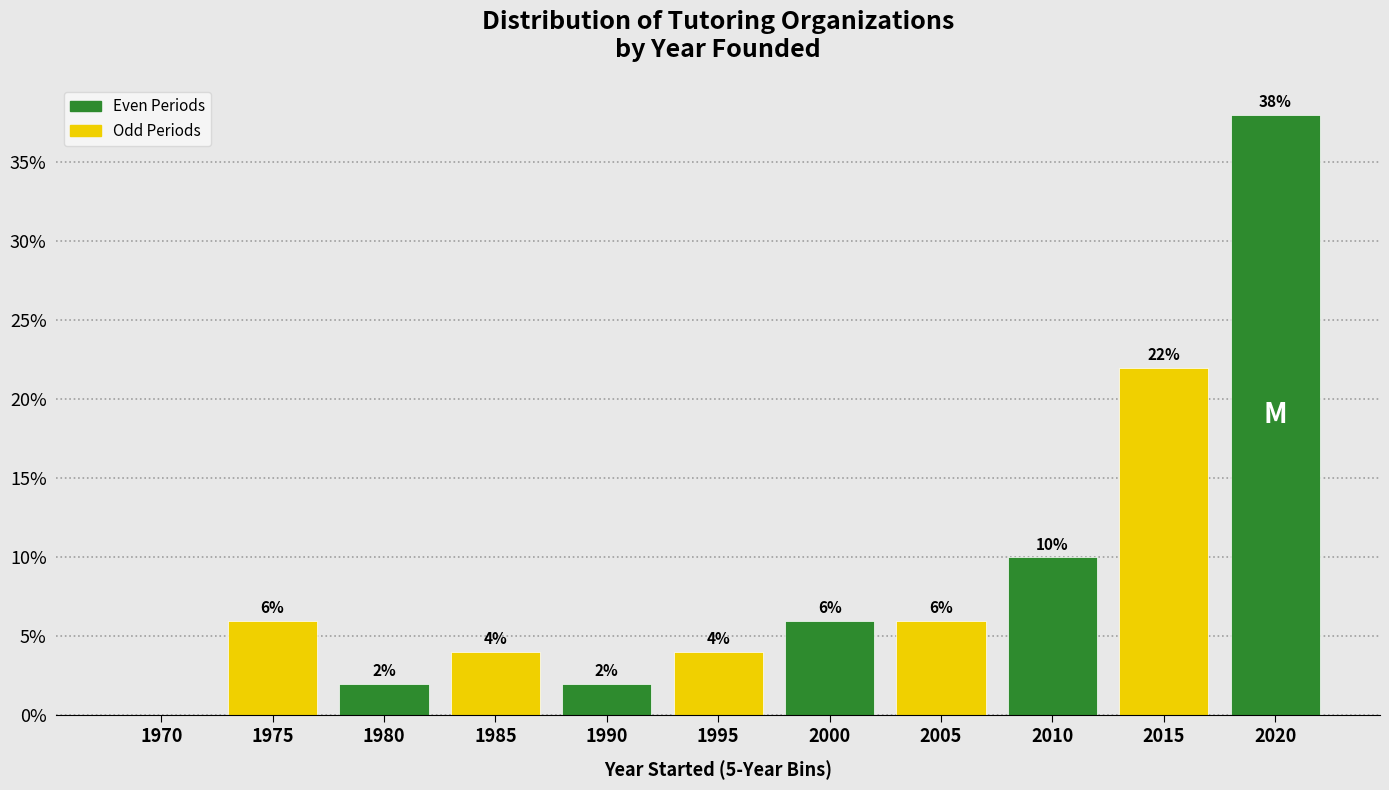

Reading left to right, list all the values displayed in this chart.

1970=0	1975=6	1980=2	1985=4	1990=2	1995=4	2000=6	2005=6	2010=10	2015=22	2020=38